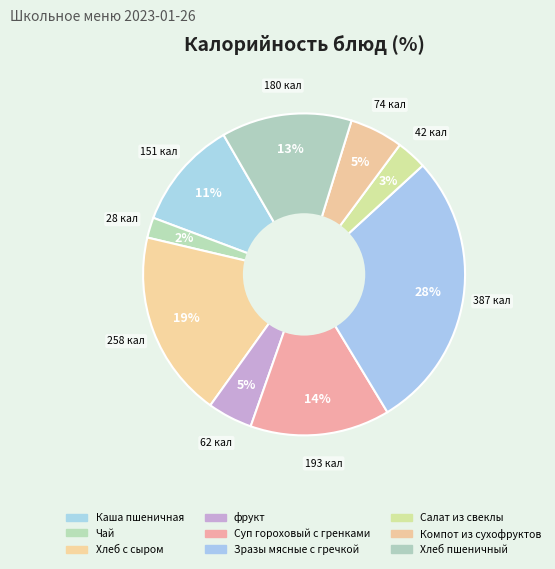

Count the number of slices in the pie.

9